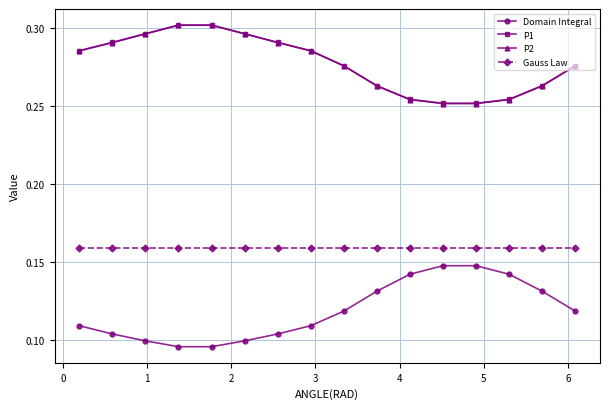

True or false: Domain Integral and P2 cross at least once.

False